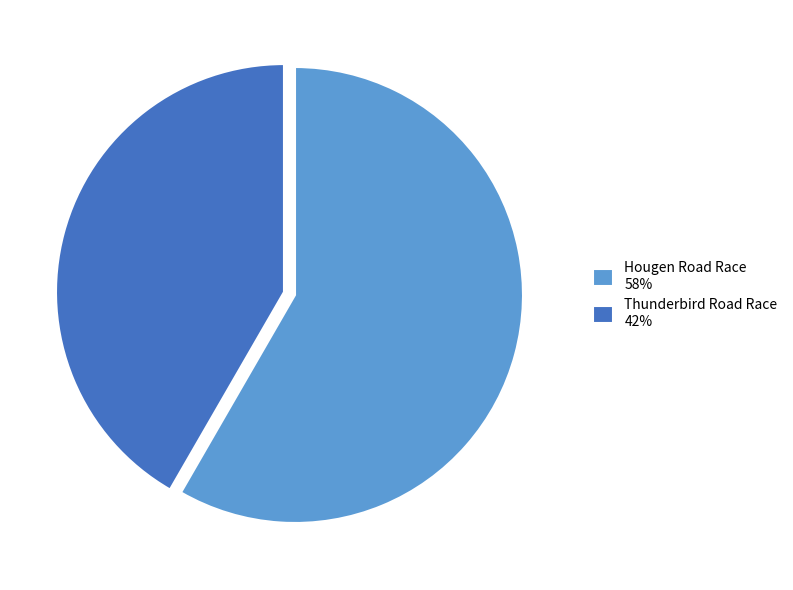

Do Thunderbird Road Race 42% and Hougen Road Race 58% together represent more than half of the pie?

Yes